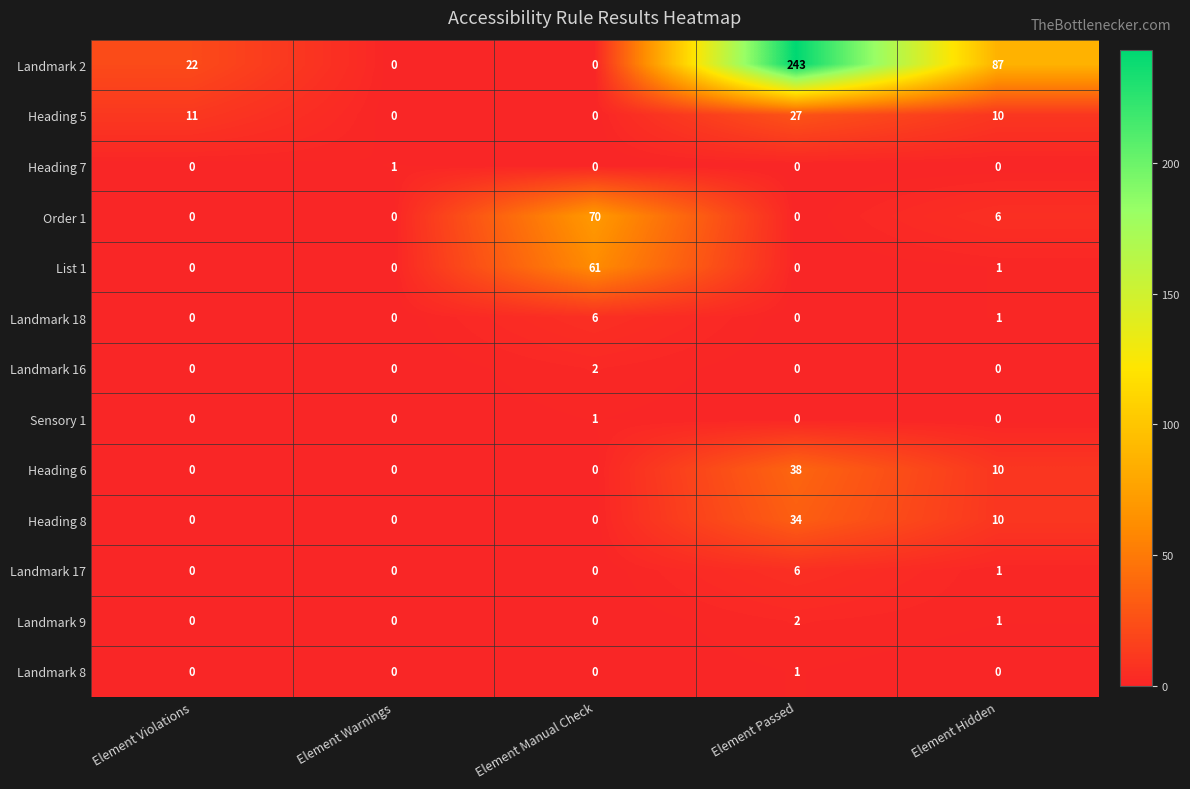

What is the difference between the highest and lowest values at Element Violations?

22